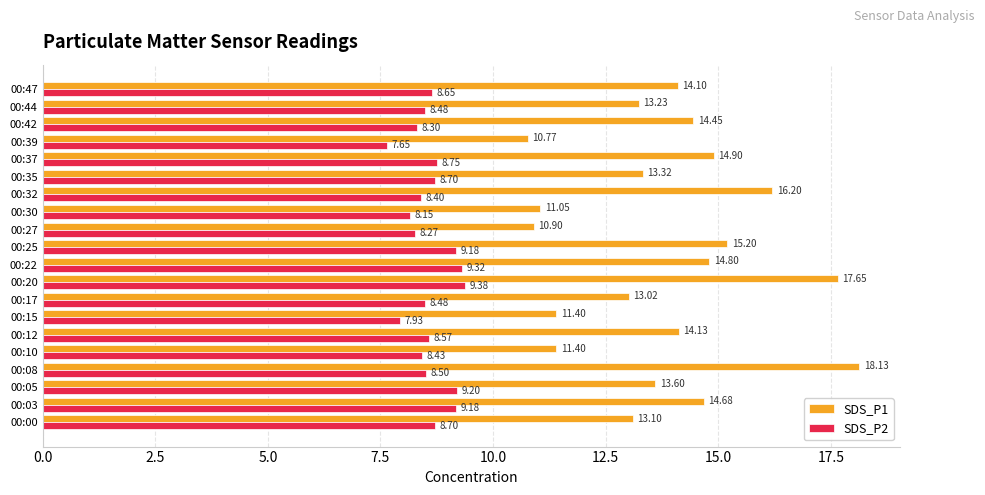

Which series has the largest total across all categories?

SDS_P1